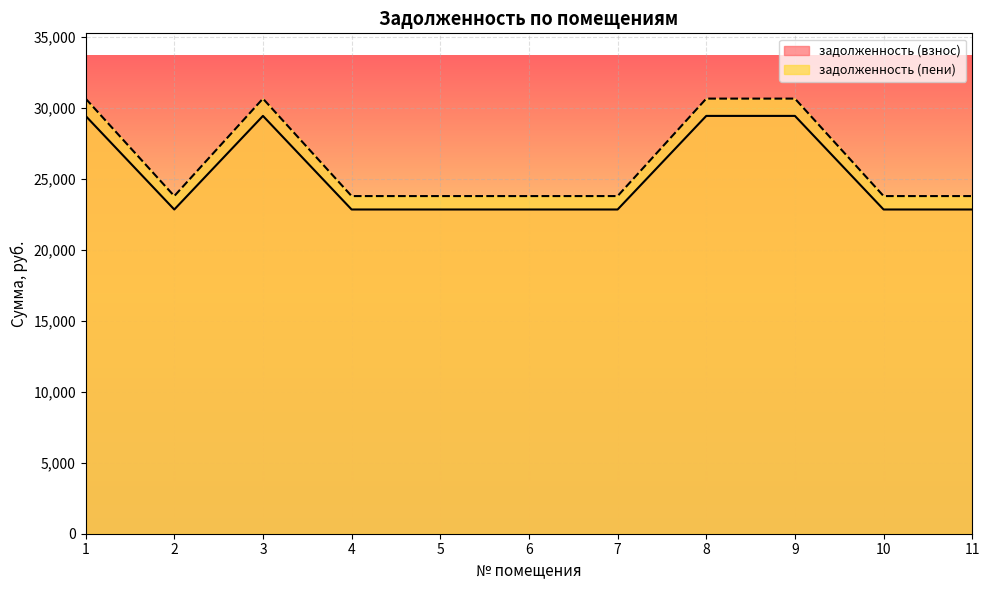

Between 1 and 6, which is larger?

1